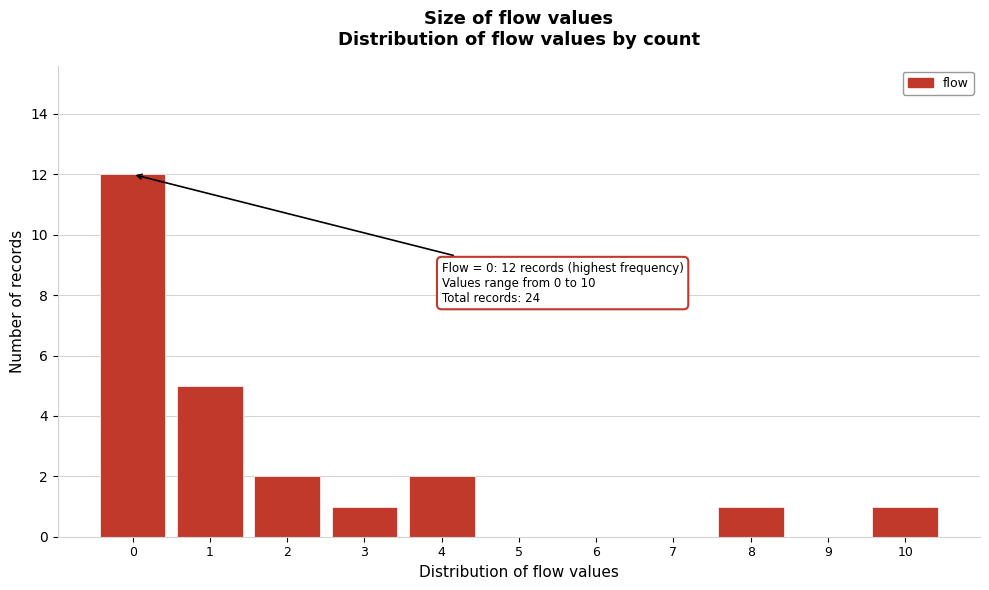

Reading left to right, what are all the values shown in this chart?

0=12	1=5	2=2	3=1	4=2	5=0	6=0	7=0	8=1	9=0	10=1